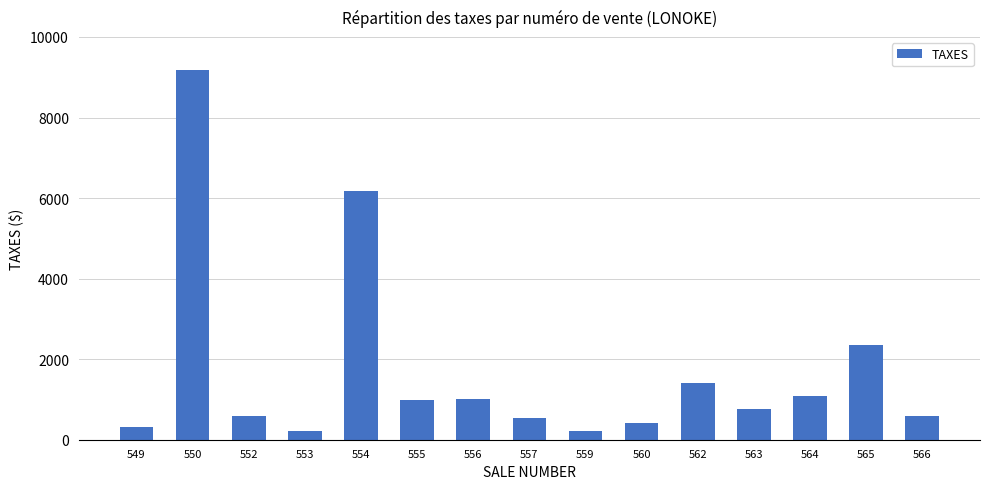

What is the ratio of the value at 563 to the value at 565?

0.3